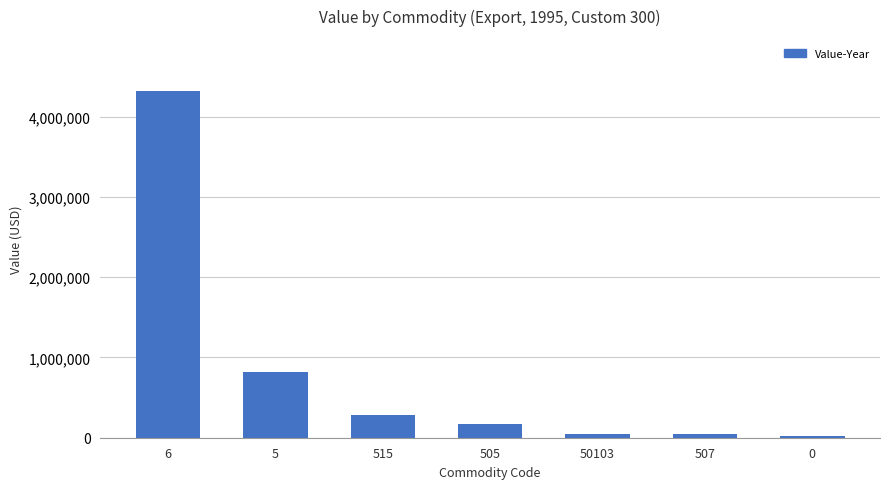

What is the sum of all values?

5711036